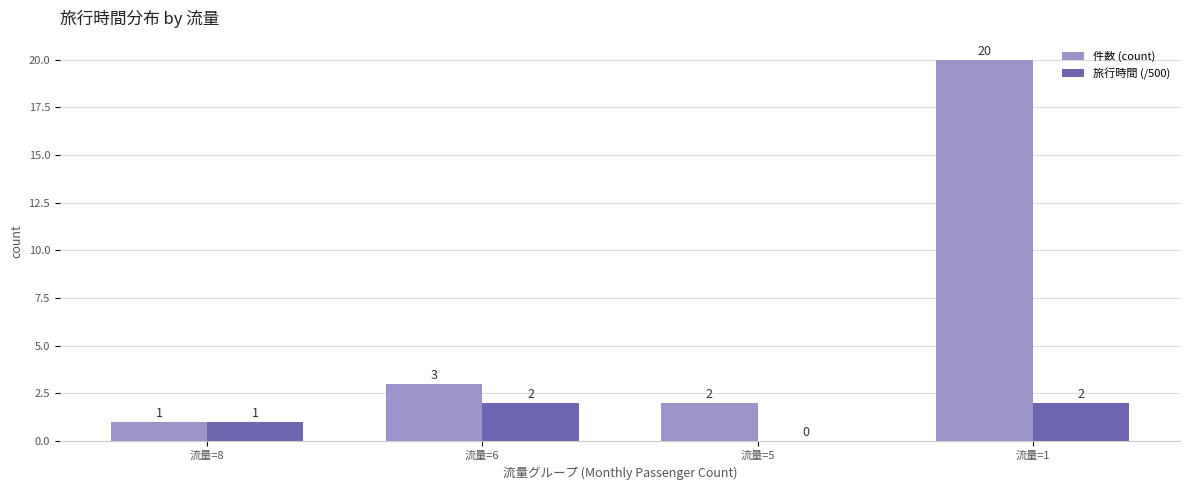

What is the greatest value displayed?

20